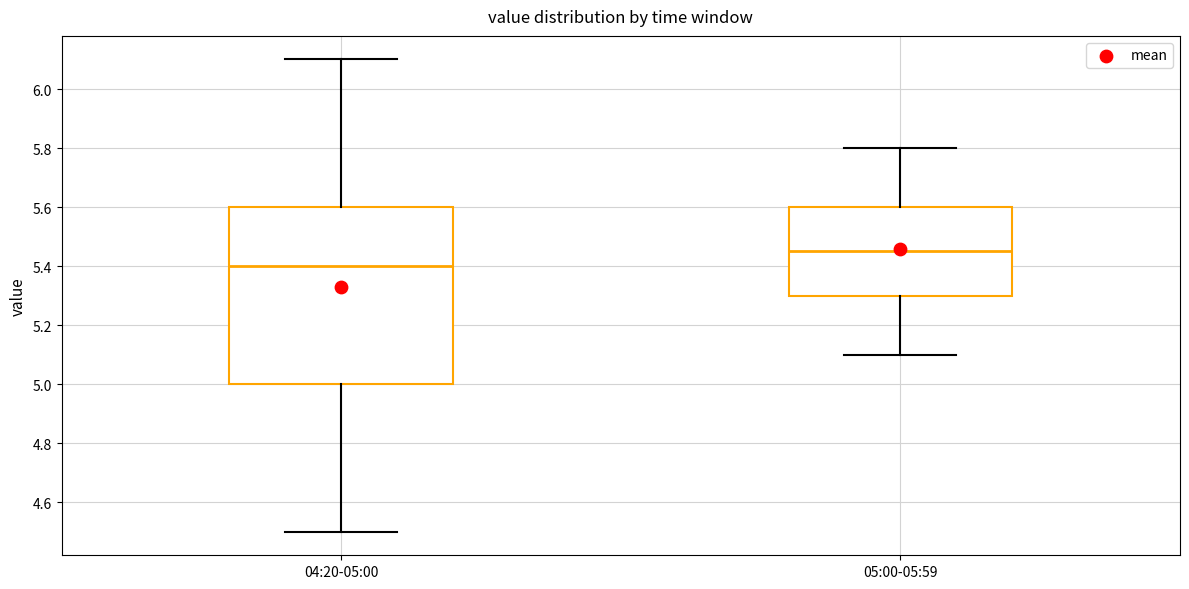

Comparing the boxes themselves (not the whiskers), which one is the tallest?

04:20-05:00